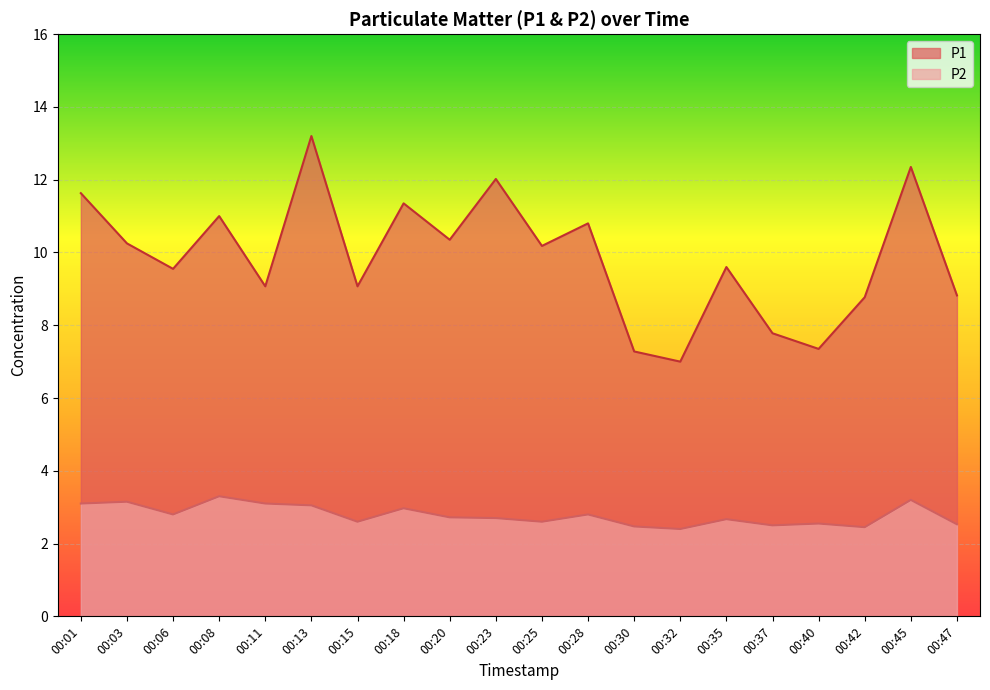

At which label does P2 reach its minimum?

00:32